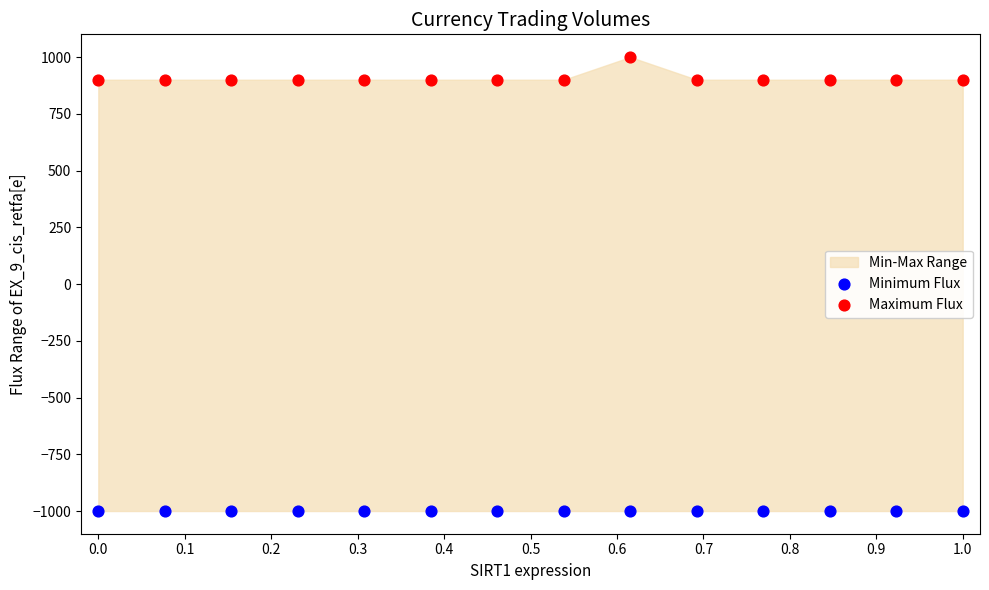

Which series contains the lowest Y value?

Minimum Flux